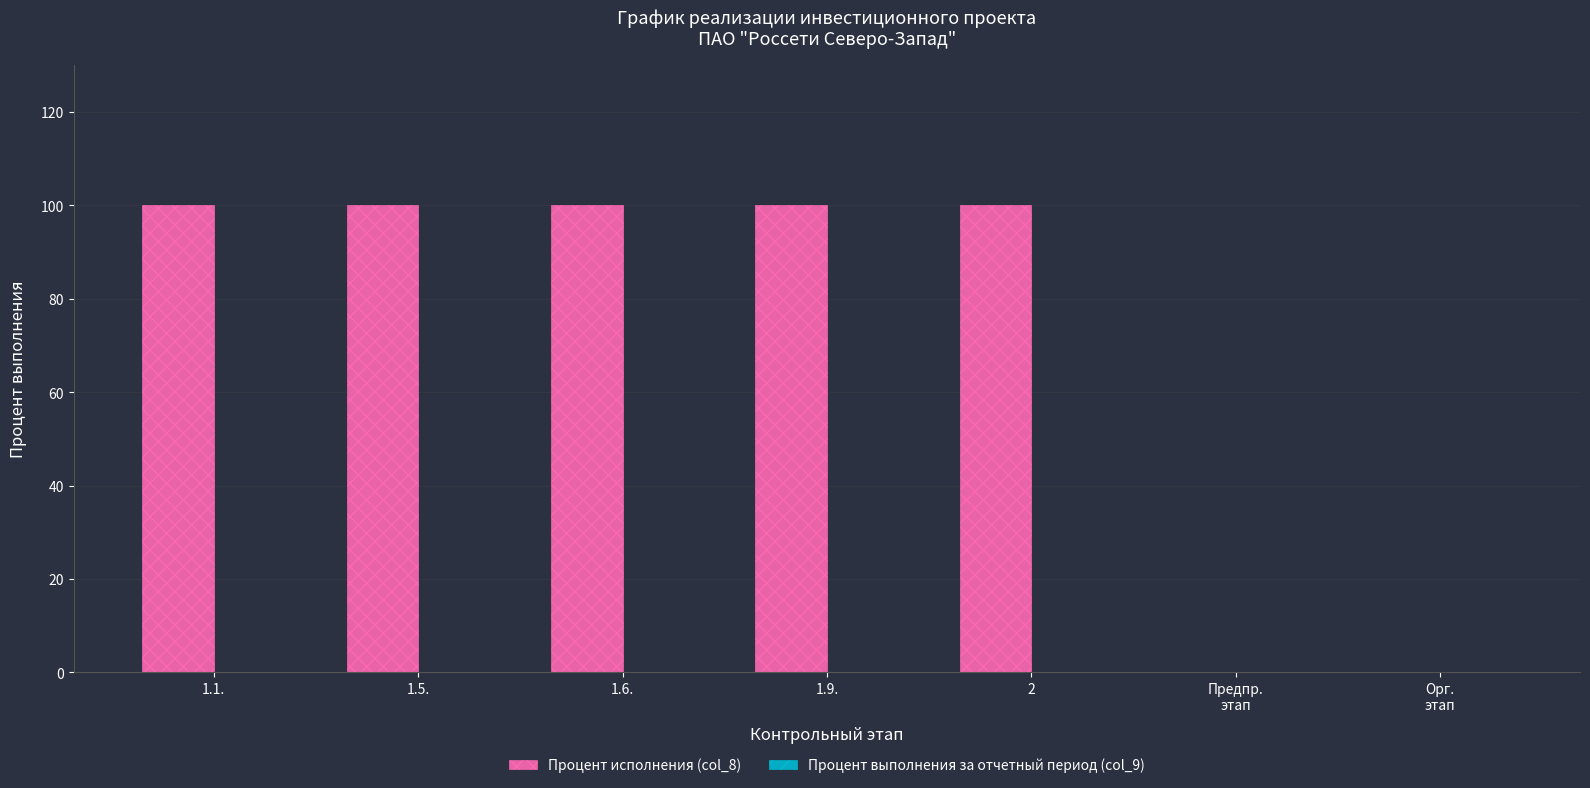

What is the sum of all values?

500